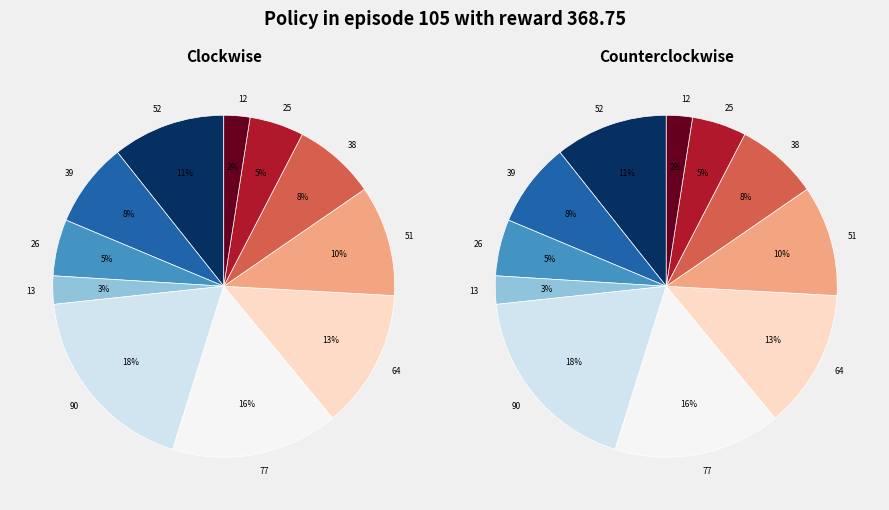

Does 77 represent more than half of the total?

No